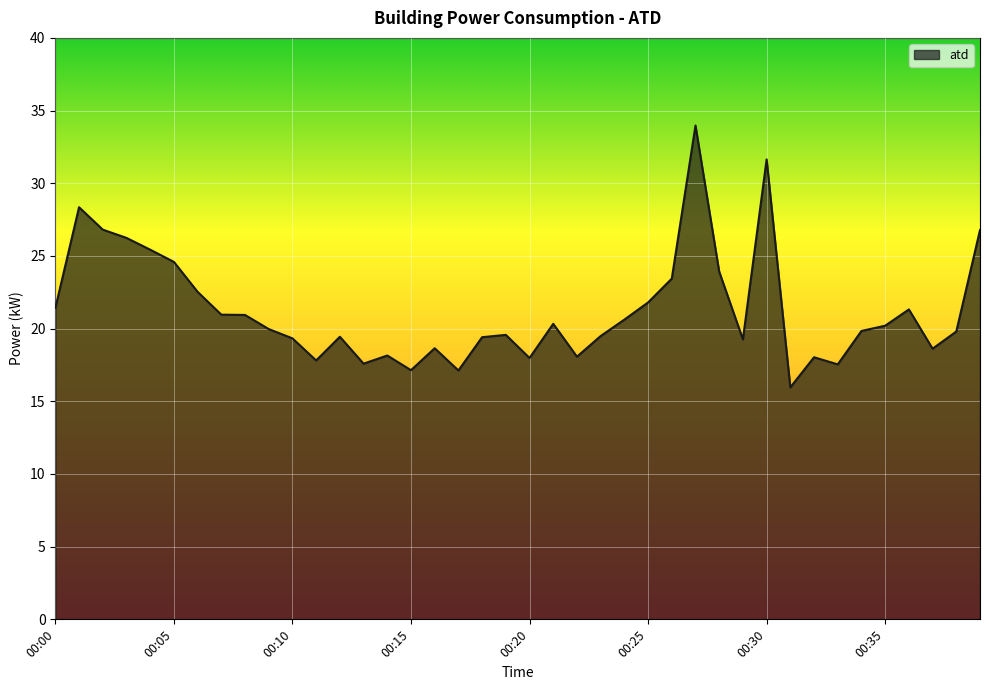

What is the difference between the maximum and minimum values?

18.0